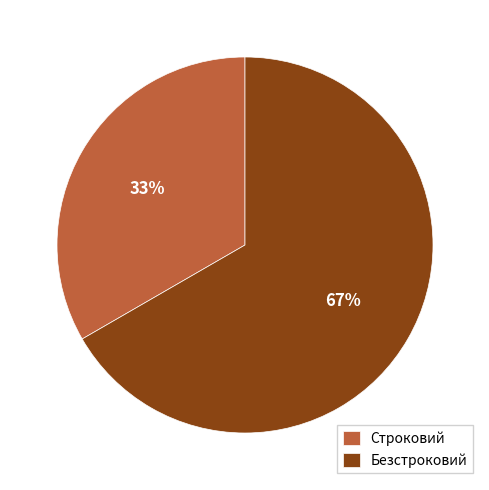

Count the number of slices in the pie.

2